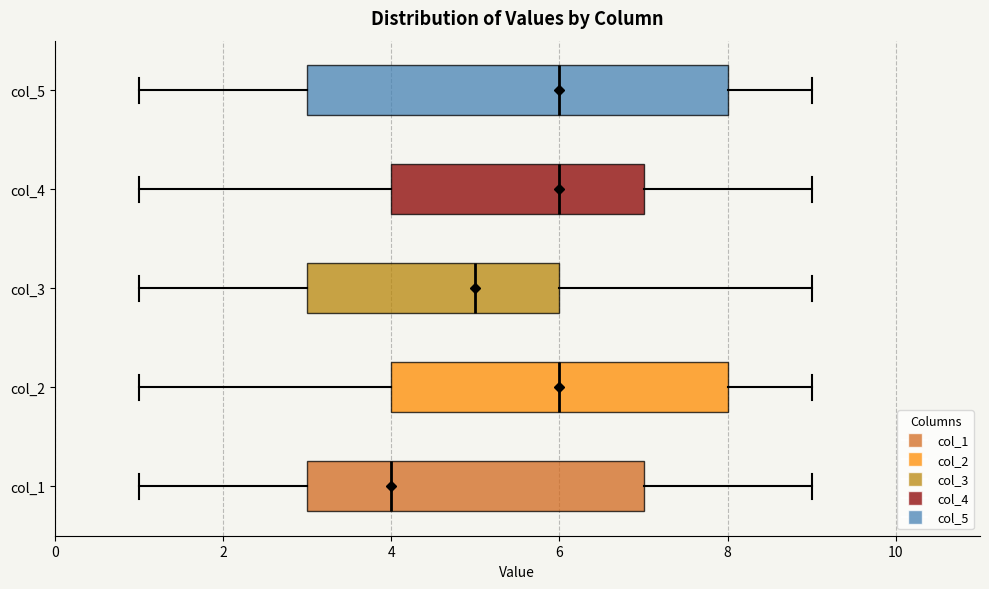

Reading bottom to top, read every box against the x-axis: the position of its median line, the range the box covers, and the ends of its whiskers. The values are not printed on the chart, so give them approximately, as read against the axis.

col_1: median 4, box 3 to 7, whiskers 1 to 9
col_2: median 6, box 4 to 8, whiskers 1 to 9
col_3: median 5, box 3 to 6, whiskers 1 to 9
col_4: median 6, box 4 to 7, whiskers 1 to 9
col_5: median 6, box 3 to 8, whiskers 1 to 9